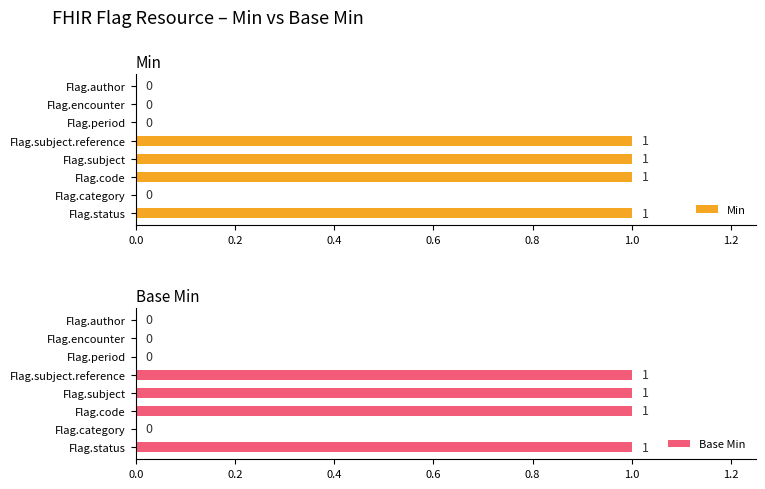

True or false: Min has a value of 0 at Flag.encounter.

True